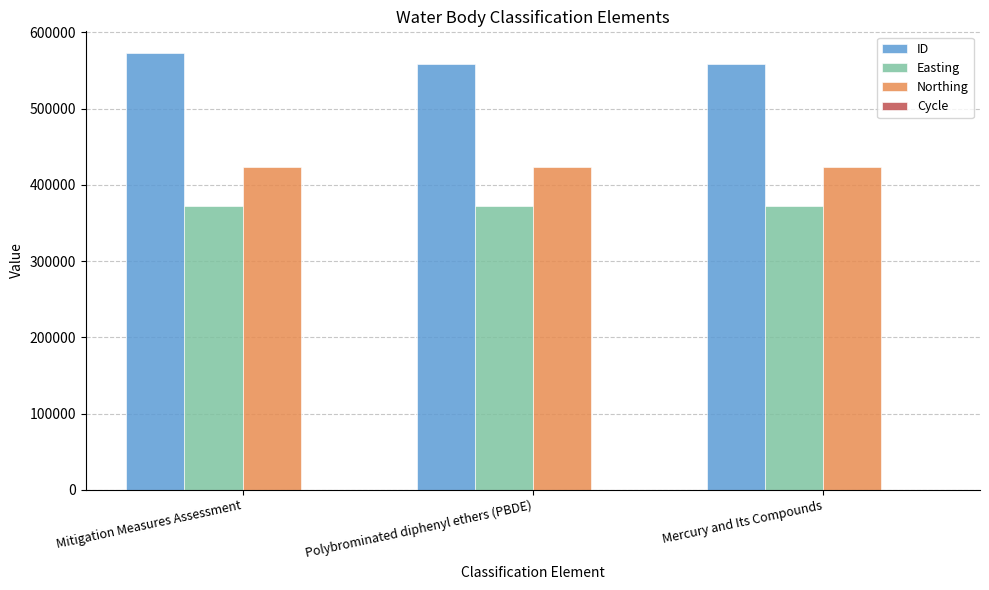

At which category does the chart reach its peak across all series?

Mitigation Measures Assessment